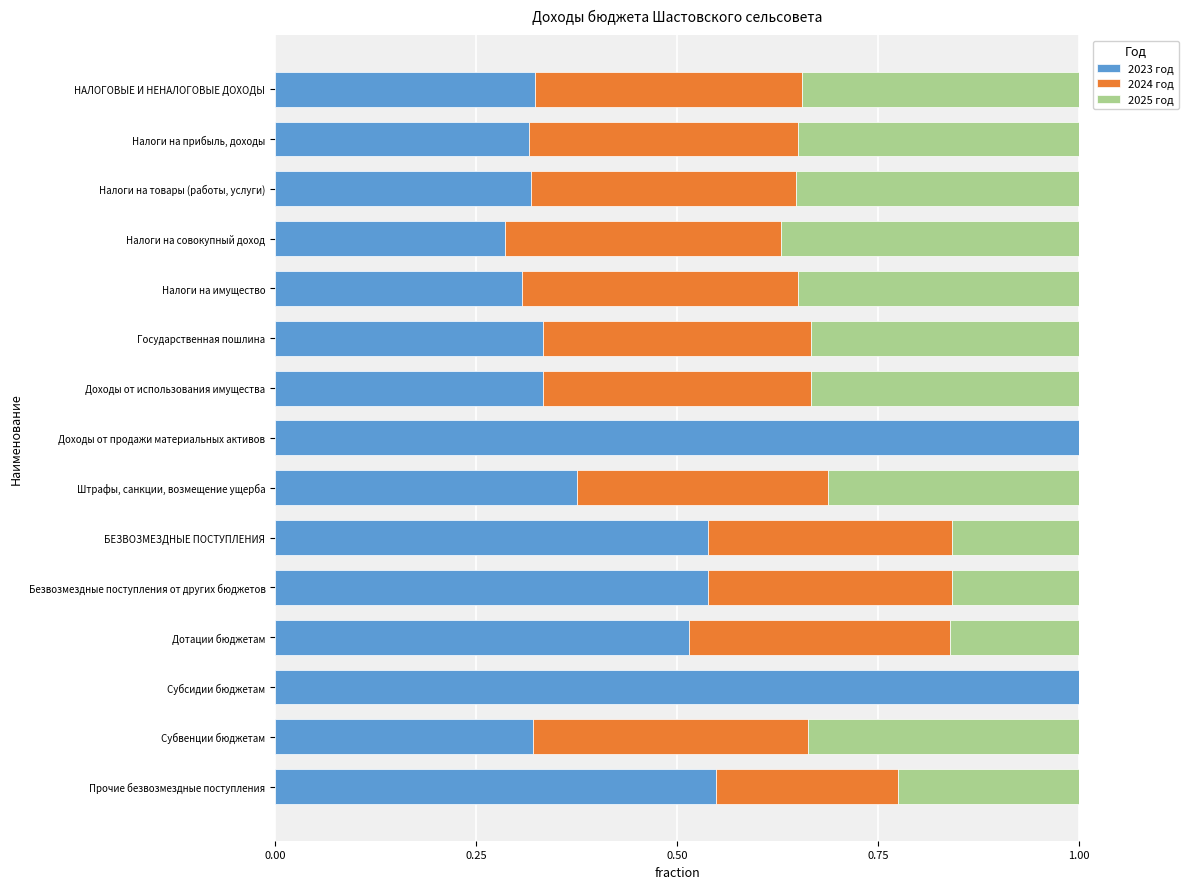

What is the highest value of the 2023 год series?

1.0